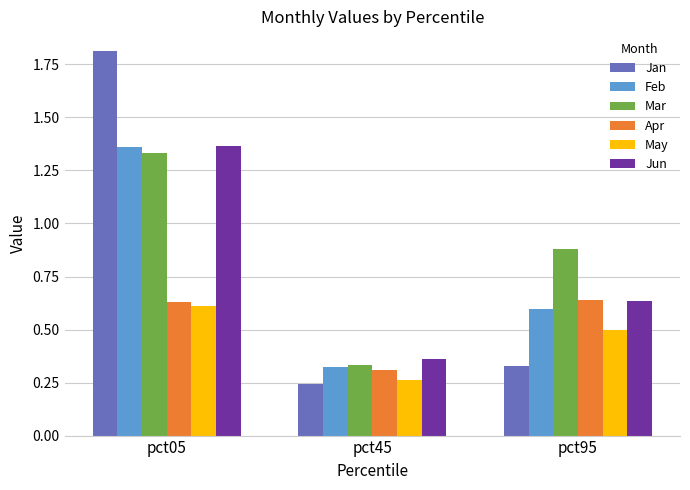

Is it true that Feb equals 0.3 at pct45?

True